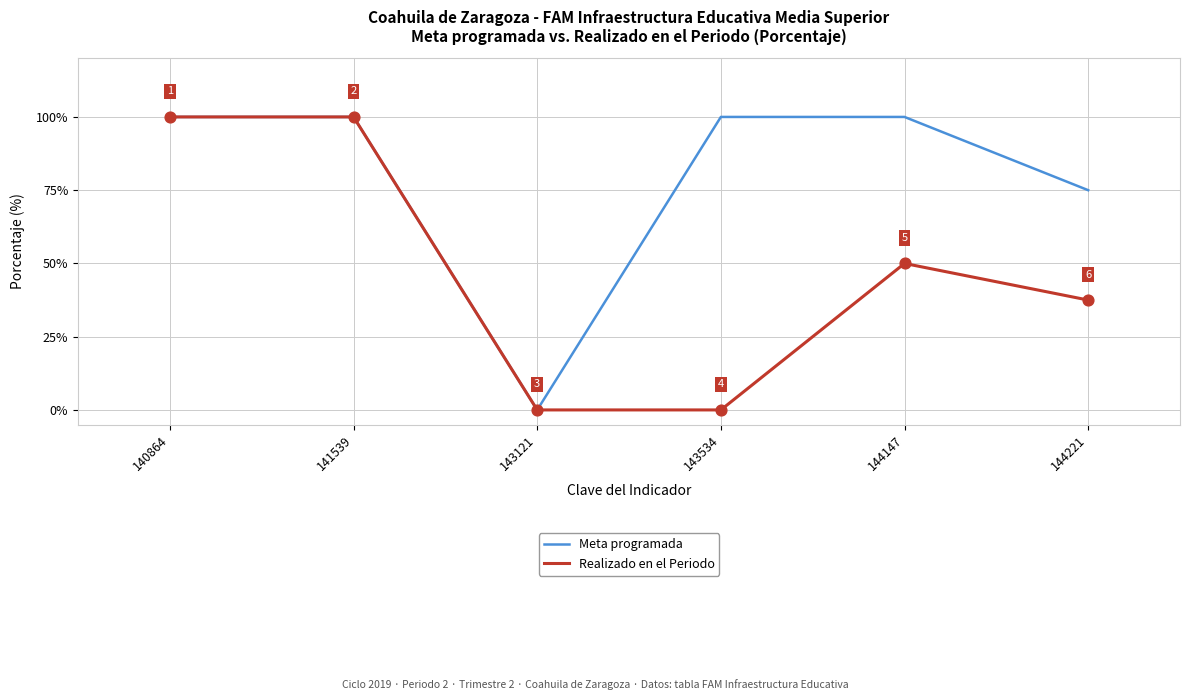

Which series has the largest total across all categories?

Meta programada